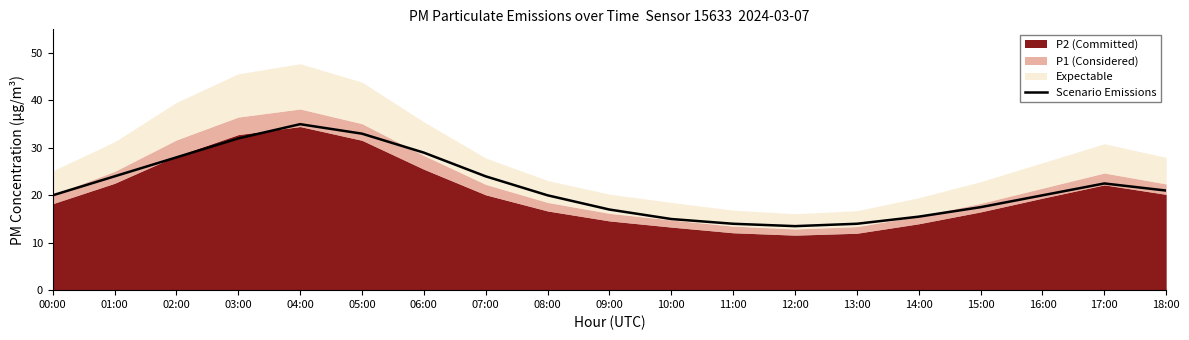

What is the value of the 4th point from the left?

32.0